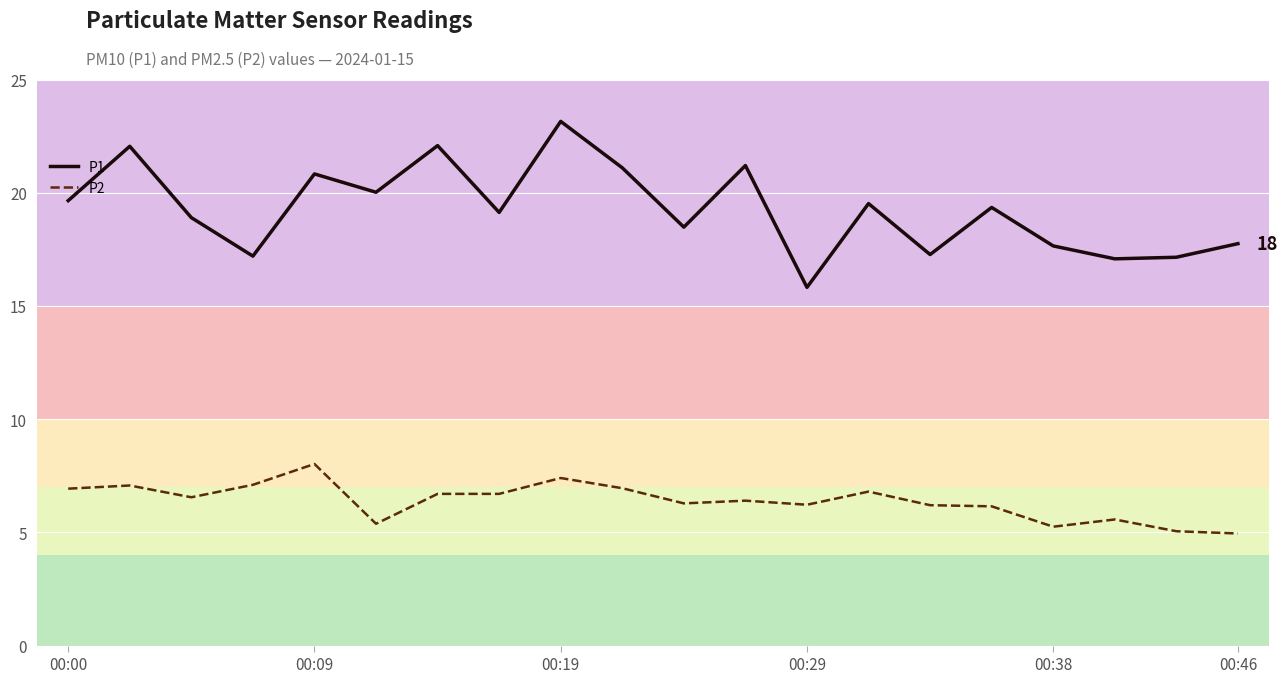

True or false: P1 and P2 cross at least once.

False